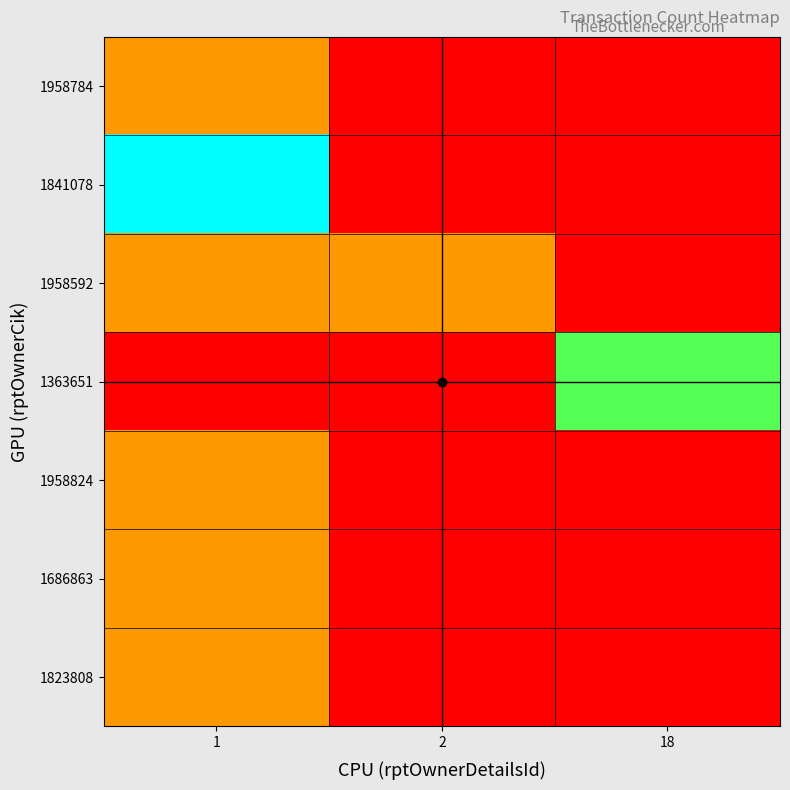

What is the total value across all series at 18?

2